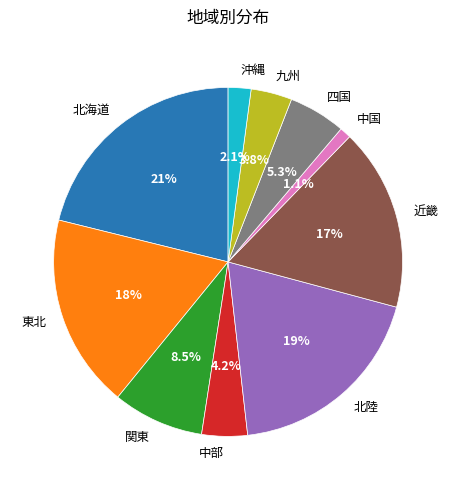

To the nearest percent, what is the average slice percentage?

10%